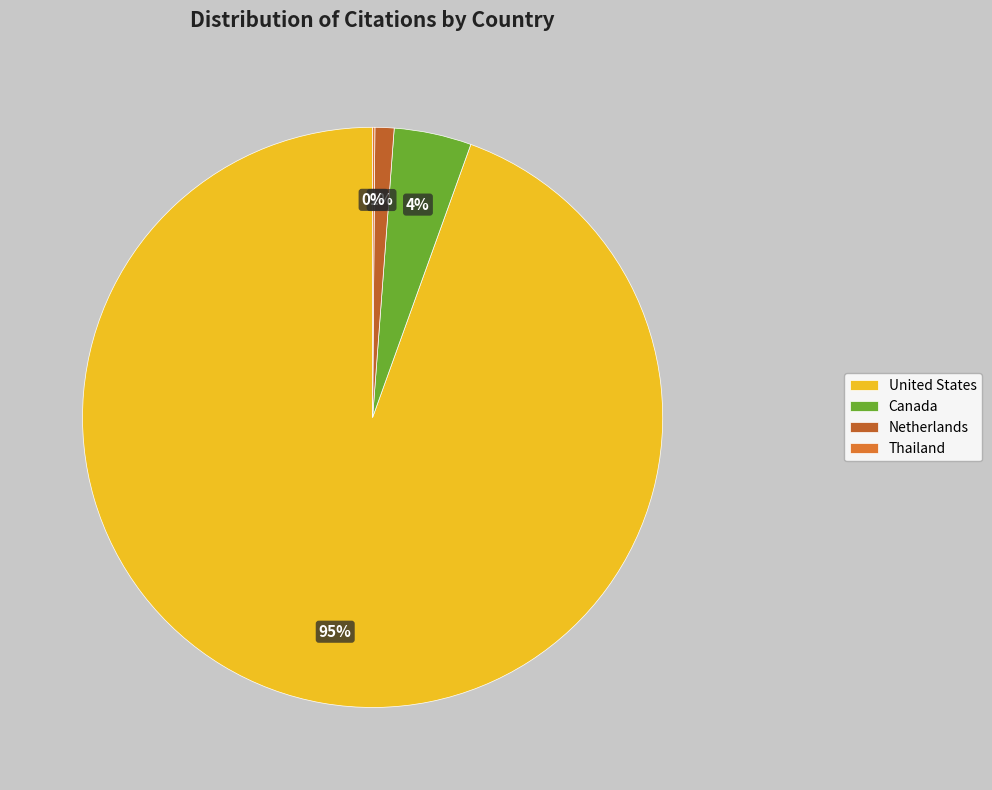

How many segments does this pie chart have?

4